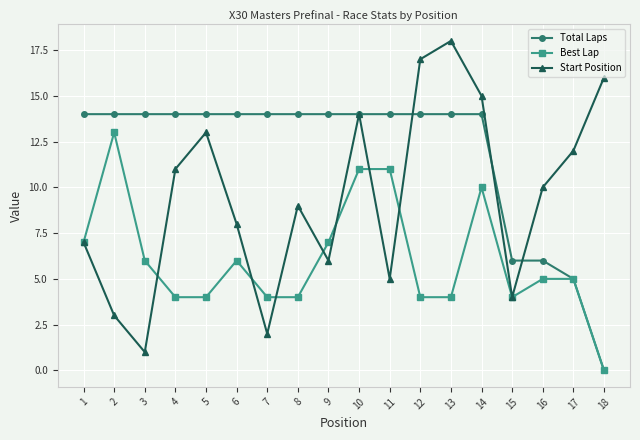

True or false: Best Lap has a value of 13 at 2.

True